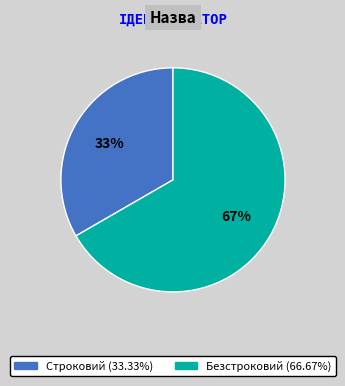

Between Безстроковий and Строковий, which is larger?

Безстроковий